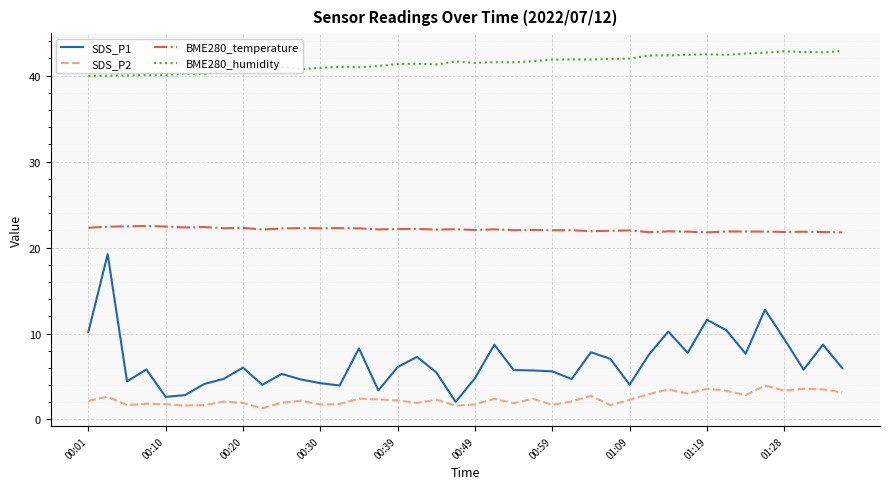

How many distinct data groups are displayed?

4